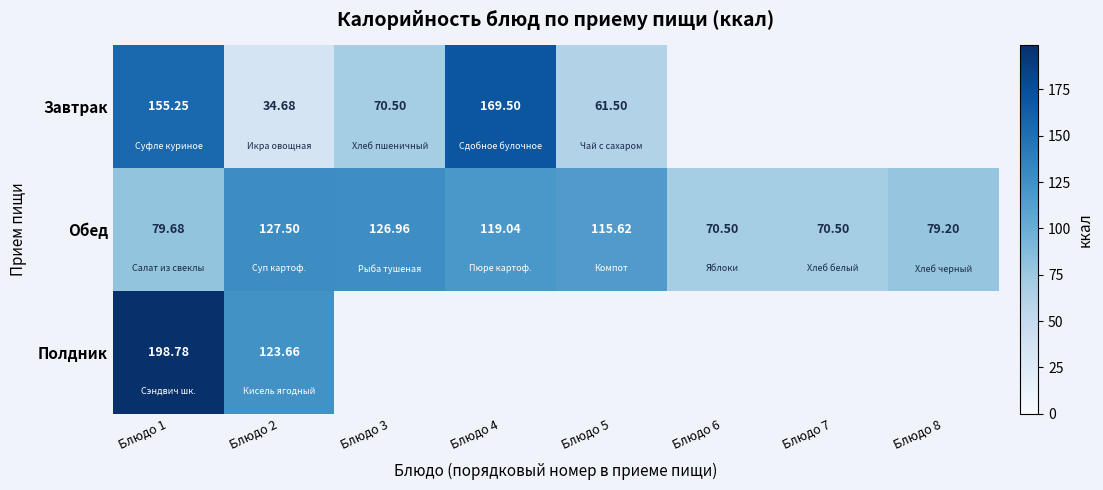

Rank the series at Блюдо 1 from lowest to highest value.

Обед, Завтрак, Полдник